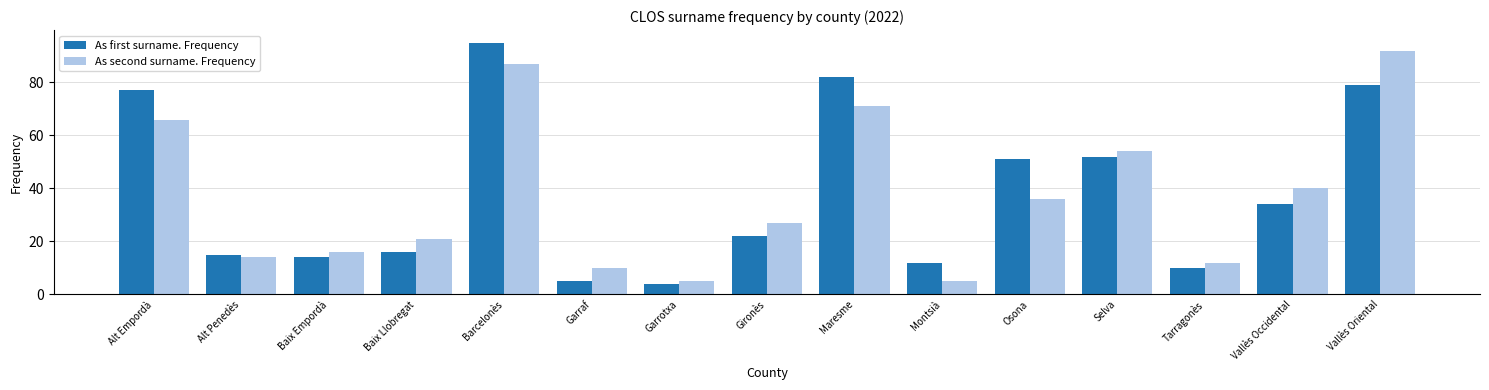

What value does the As first surname. Frequency series have at Vallès Oriental?

79